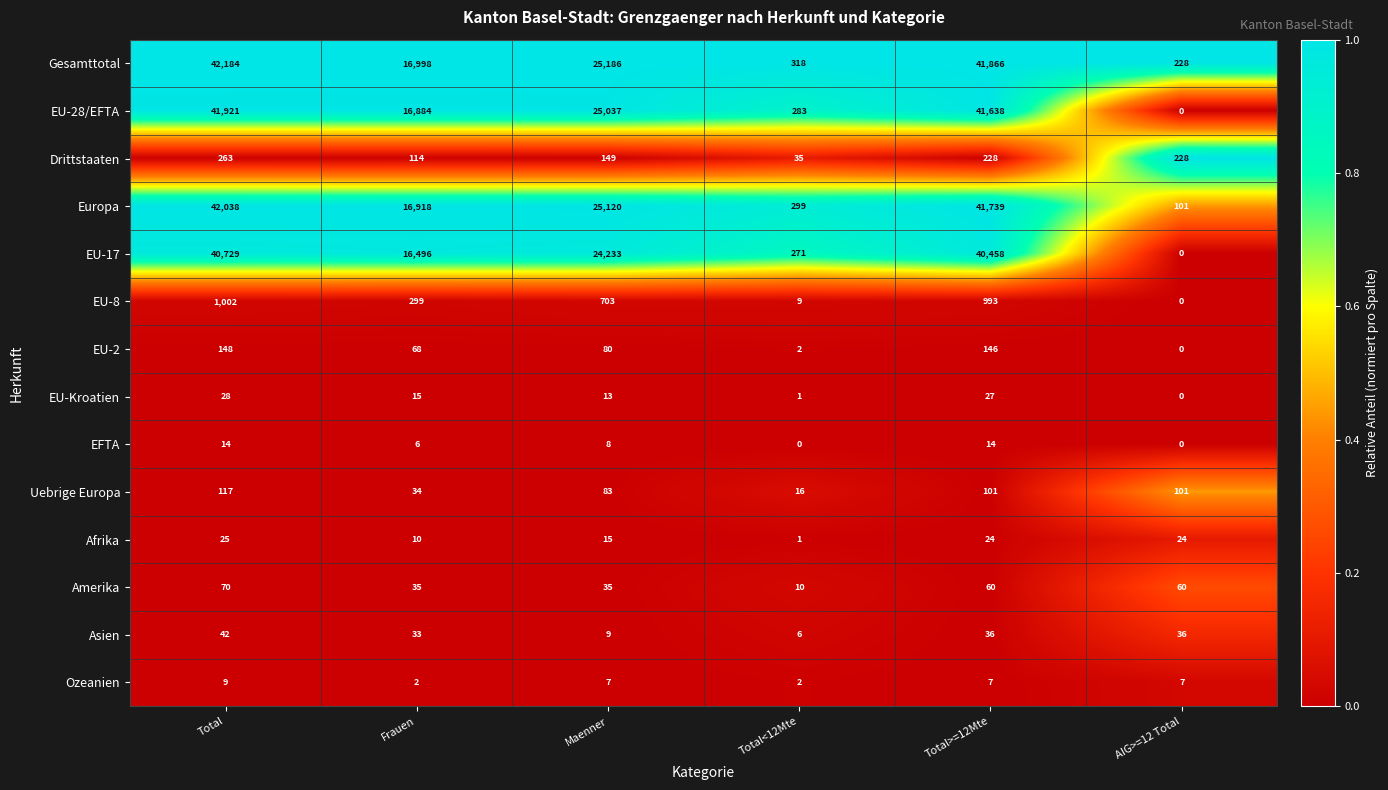

The EU-8 series shows 703 at Maenner. True or false?

True